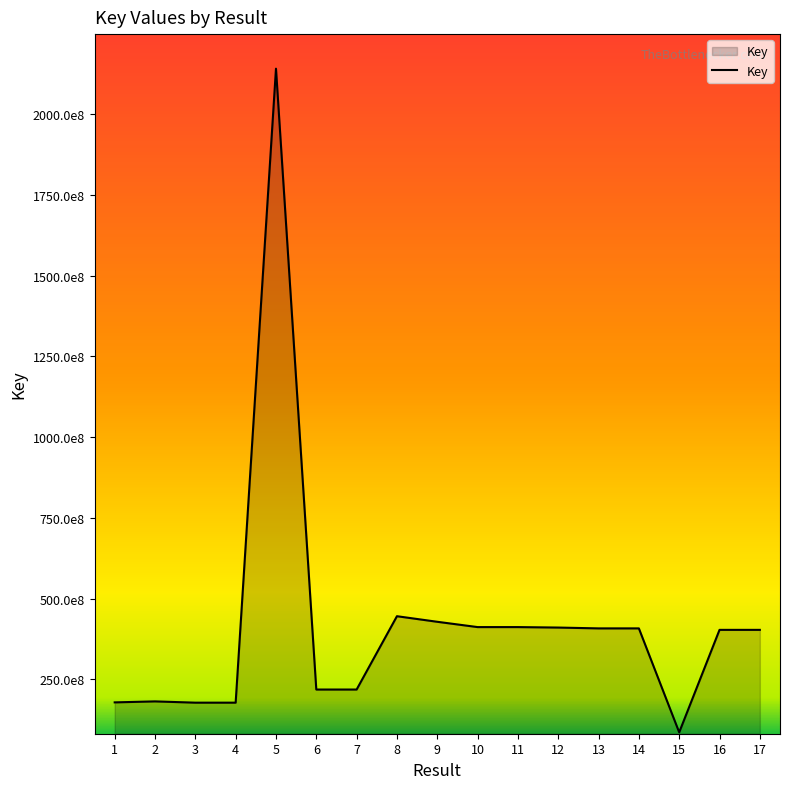

True or false: the data shows 739565419 at 11.

False